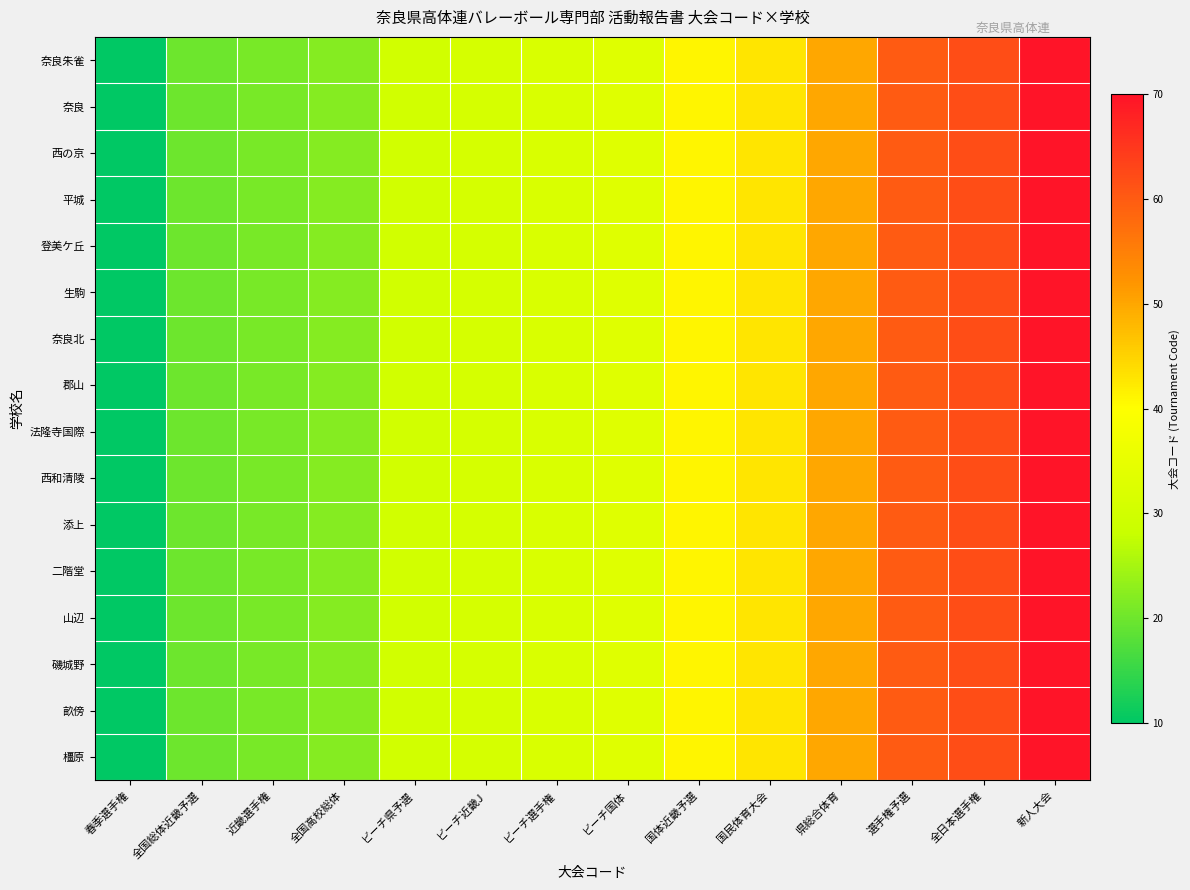

Reading right to left, what are all the values shown in this chart?

奈良朱雀: 新人大会=70	全日本選手権=62	選手権予選=60	県総合体育=50	国民体育大会=43	国体近畿予選=41	ビーチ国体=33	ビーチ選手権=32	ビーチ近畿J=31	ビーチ県予選=30	全国高校総体=22	近畿選手権=21	全国総体近畿予選=20	春季選手権=10
奈良: 新人大会=70	全日本選手権=62	選手権予選=60	県総合体育=50	国民体育大会=43	国体近畿予選=41	ビーチ国体=33	ビーチ選手権=32	ビーチ近畿J=31	ビーチ県予選=30	全国高校総体=22	近畿選手権=21	全国総体近畿予選=20	春季選手権=10
西の京: 新人大会=70	全日本選手権=62	選手権予選=60	県総合体育=50	国民体育大会=43	国体近畿予選=41	ビーチ国体=33	ビーチ選手権=32	ビーチ近畿J=31	ビーチ県予選=30	全国高校総体=22	近畿選手権=21	全国総体近畿予選=20	春季選手権=10
平城: 新人大会=70	全日本選手権=62	選手権予選=60	県総合体育=50	国民体育大会=43	国体近畿予選=41	ビーチ国体=33	ビーチ選手権=32	ビーチ近畿J=31	ビーチ県予選=30	全国高校総体=22	近畿選手権=21	全国総体近畿予選=20	春季選手権=10
登美ケ丘: 新人大会=70	全日本選手権=62	選手権予選=60	県総合体育=50	国民体育大会=43	国体近畿予選=41	ビーチ国体=33	ビーチ選手権=32	ビーチ近畿J=31	ビーチ県予選=30	全国高校総体=22	近畿選手権=21	全国総体近畿予選=20	春季選手権=10
生駒: 新人大会=70	全日本選手権=62	選手権予選=60	県総合体育=50	国民体育大会=43	国体近畿予選=41	ビーチ国体=33	ビーチ選手権=32	ビーチ近畿J=31	ビーチ県予選=30	全国高校総体=22	近畿選手権=21	全国総体近畿予選=20	春季選手権=10
奈良北: 新人大会=70	全日本選手権=62	選手権予選=60	県総合体育=50	国民体育大会=43	国体近畿予選=41	ビーチ国体=33	ビーチ選手権=32	ビーチ近畿J=31	ビーチ県予選=30	全国高校総体=22	近畿選手権=21	全国総体近畿予選=20	春季選手権=10
郡山: 新人大会=70	全日本選手権=62	選手権予選=60	県総合体育=50	国民体育大会=43	国体近畿予選=41	ビーチ国体=33	ビーチ選手権=32	ビーチ近畿J=31	ビーチ県予選=30	全国高校総体=22	近畿選手権=21	全国総体近畿予選=20	春季選手権=10
法隆寺国際: 新人大会=70	全日本選手権=62	選手権予選=60	県総合体育=50	国民体育大会=43	国体近畿予選=41	ビーチ国体=33	ビーチ選手権=32	ビーチ近畿J=31	ビーチ県予選=30	全国高校総体=22	近畿選手権=21	全国総体近畿予選=20	春季選手権=10
西和清陵: 新人大会=70	全日本選手権=62	選手権予選=60	県総合体育=50	国民体育大会=43	国体近畿予選=41	ビーチ国体=33	ビーチ選手権=32	ビーチ近畿J=31	ビーチ県予選=30	全国高校総体=22	近畿選手権=21	全国総体近畿予選=20	春季選手権=10
添上: 新人大会=70	全日本選手権=62	選手権予選=60	県総合体育=50	国民体育大会=43	国体近畿予選=41	ビーチ国体=33	ビーチ選手権=32	ビーチ近畿J=31	ビーチ県予選=30	全国高校総体=22	近畿選手権=21	全国総体近畿予選=20	春季選手権=10
二階堂: 新人大会=70	全日本選手権=62	選手権予選=60	県総合体育=50	国民体育大会=43	国体近畿予選=41	ビーチ国体=33	ビーチ選手権=32	ビーチ近畿J=31	ビーチ県予選=30	全国高校総体=22	近畿選手権=21	全国総体近畿予選=20	春季選手権=10
山辺: 新人大会=70	全日本選手権=62	選手権予選=60	県総合体育=50	国民体育大会=43	国体近畿予選=41	ビーチ国体=33	ビーチ選手権=32	ビーチ近畿J=31	ビーチ県予選=30	全国高校総体=22	近畿選手権=21	全国総体近畿予選=20	春季選手権=10
磯城野: 新人大会=70	全日本選手権=62	選手権予選=60	県総合体育=50	国民体育大会=43	国体近畿予選=41	ビーチ国体=33	ビーチ選手権=32	ビーチ近畿J=31	ビーチ県予選=30	全国高校総体=22	近畿選手権=21	全国総体近畿予選=20	春季選手権=10
畝傍: 新人大会=70	全日本選手権=62	選手権予選=60	県総合体育=50	国民体育大会=43	国体近畿予選=41	ビーチ国体=33	ビーチ選手権=32	ビーチ近畿J=31	ビーチ県予選=30	全国高校総体=22	近畿選手権=21	全国総体近畿予選=20	春季選手権=10
橿原: 新人大会=70	全日本選手権=62	選手権予選=60	県総合体育=50	国民体育大会=43	国体近畿予選=41	ビーチ国体=33	ビーチ選手権=32	ビーチ近畿J=31	ビーチ県予選=30	全国高校総体=22	近畿選手権=21	全国総体近畿予選=20	春季選手権=10